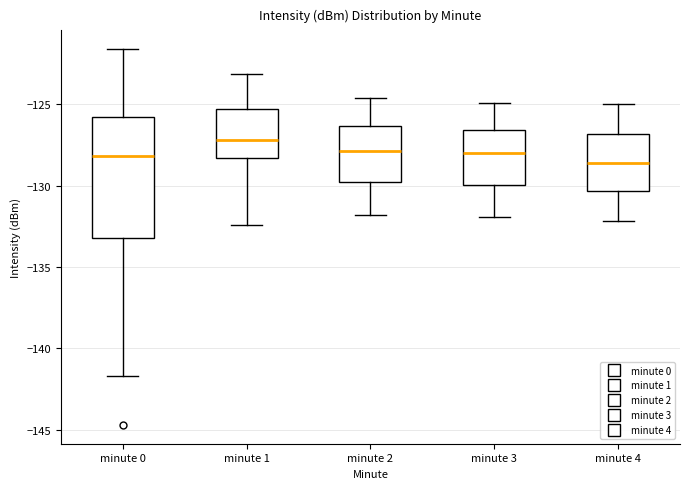

Reading left to right, read every box against the y-axis: the position of its median line, the range the box covers, and the ends of its whiskers. The values are not printed on the chart, so give them approximately, as read against the axis.

minute 0: median -128.0, box -133.0 to -126.0, whiskers -141.5 to -121.5
minute 1: median -127.0, box -128.5 to -125.5, whiskers -132.5 to -123.0
minute 2: median -128.0, box -129.5 to -126.5, whiskers -132.0 to -124.5
minute 3: median -128.0, box -130.0 to -126.5, whiskers -132.0 to -125.0
minute 4: median -128.5, box -130.5 to -127.0, whiskers -132.0 to -125.0